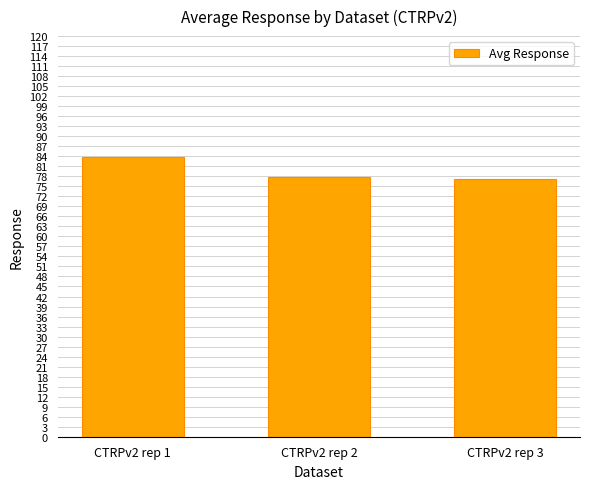

At which category does the chart reach its peak across all series?

CTRPv2 rep 1